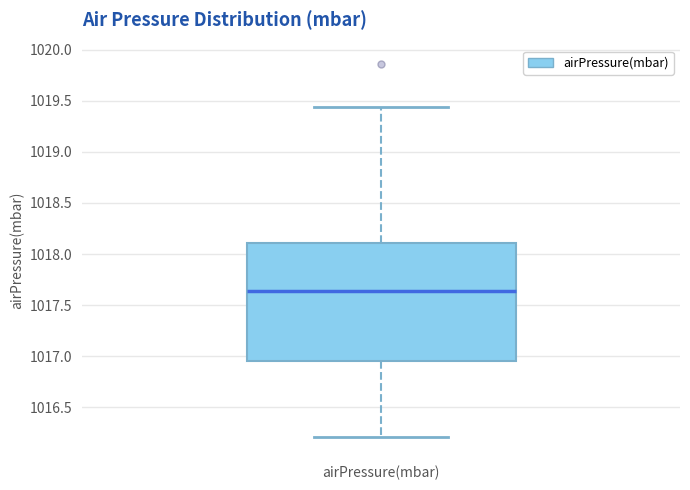

Where does the lower whisker of the box for airPressure(mbar) end on the y-axis? The values are not printed on the chart, so give them approximately, as read against the axis.

1016.20